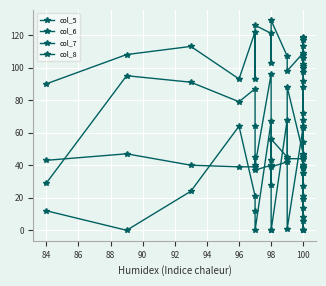

Reading right to left, transcribe all the data shown in this chart.

col_5: 54	6	88	39	100	19	92	8	72	47	88	45	56	43	96	40	64	87	79	91	95	29
col_6: 118	97	101	108	102	117	106	113	119	109	98	107	129	103	121	126	93	122	93	113	108	90
col_7: 38	38	40	45	46	35	45	39	40	44	44	42	39	28	40	37	45	39	39	40	47	43
col_8: 63	0	35	21	14	27	0	68	0	64	1	68	0	0	67	0	12	21	64	24	0	12